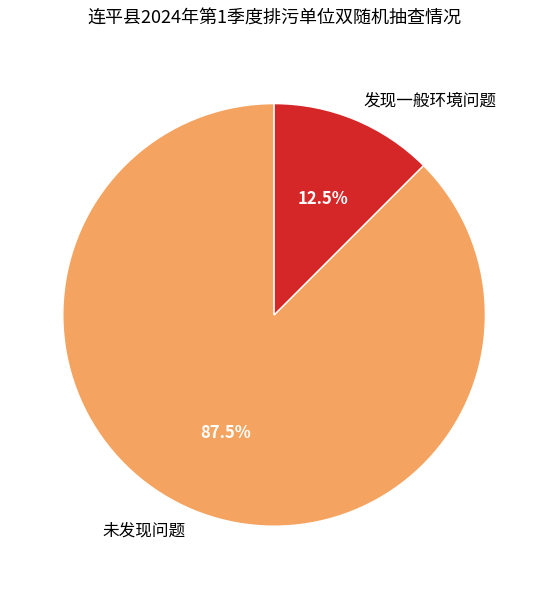

How many segments does this pie chart have?

2